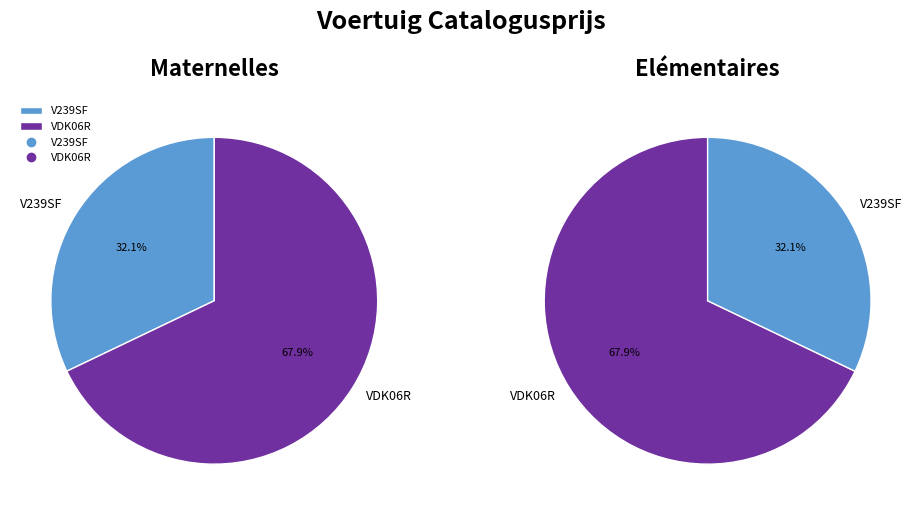

Does V239SF account for over 50% of the chart?

No